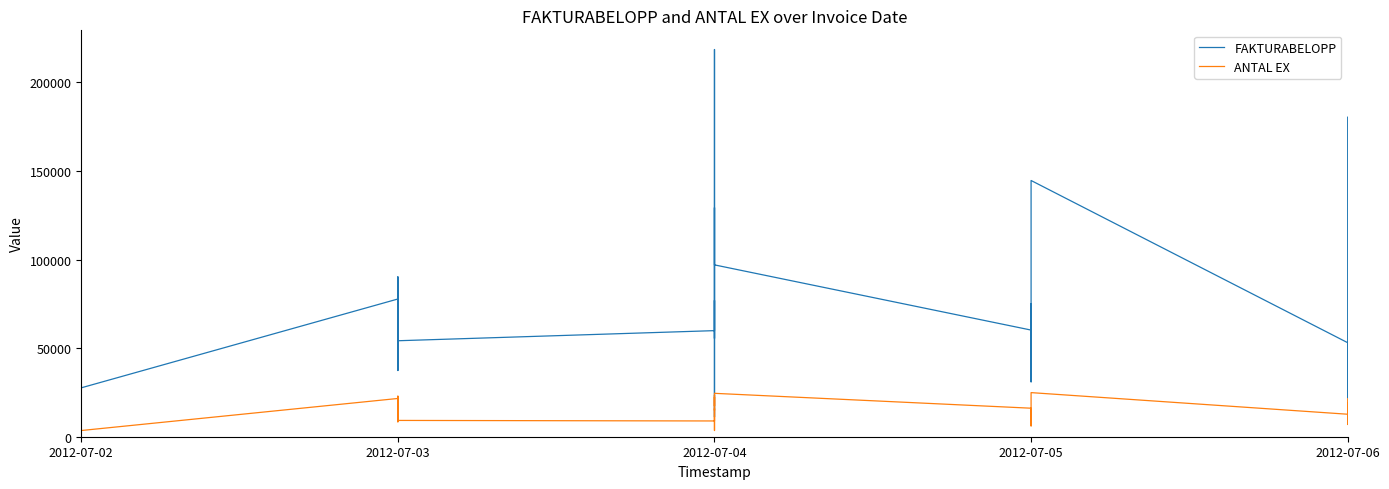

What is the label of the 37th point from the right?

2012-07-04